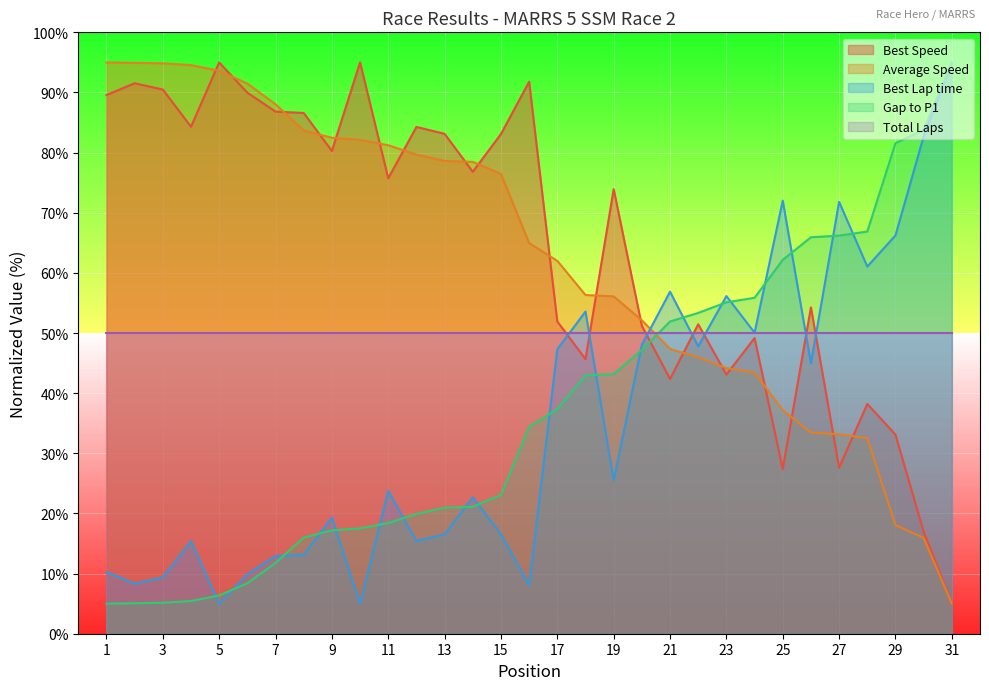

What is the spread (max minus min) of values at 29?

63.5